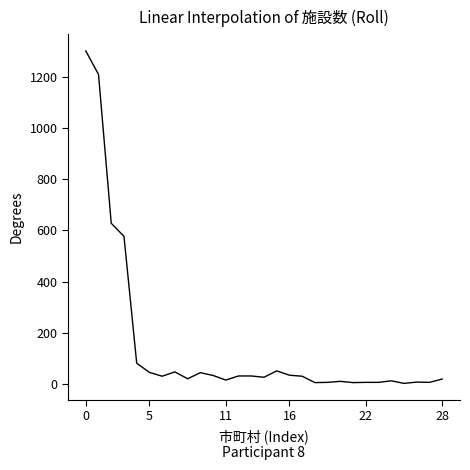

What is the smallest value displayed?

1